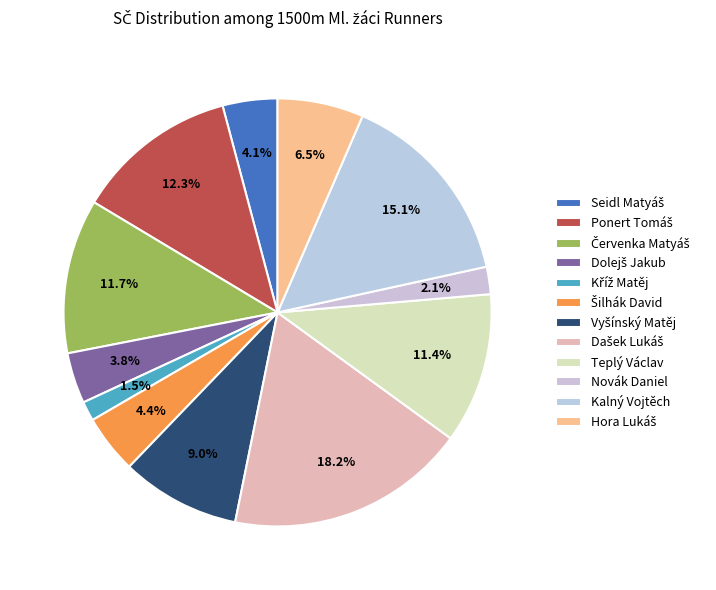

Does Vyšínský Matěj represent more than half of the total?

No